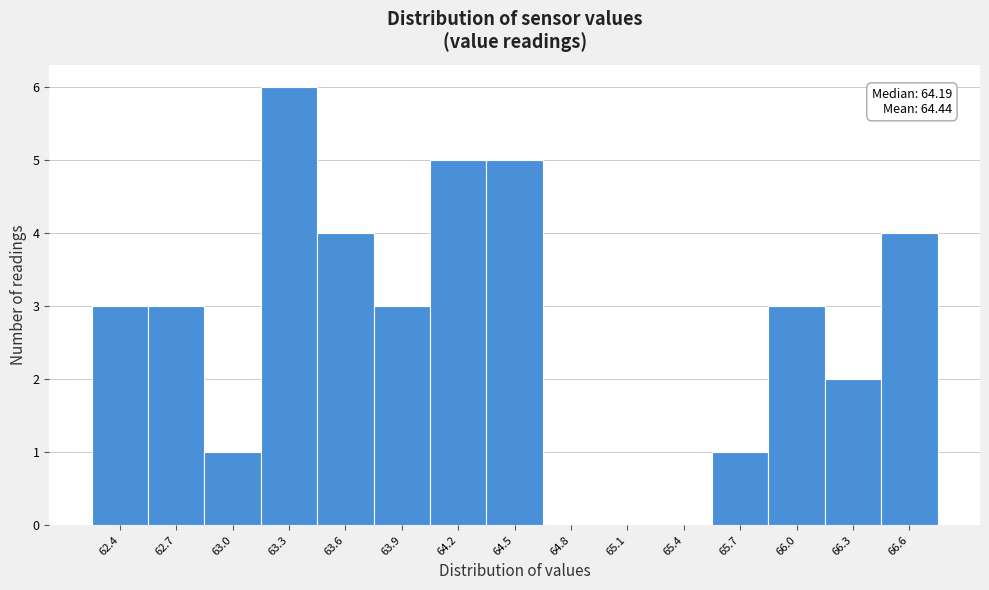

Reading left to right, what are all the values shown in this chart?

62.4=3	62.7=3	63.0=1	63.3=6	63.6=4	63.9=3	64.2=5	64.5=5	64.8=0	65.1=0	65.4=0	65.7=1	66.0=3	66.3=2	66.6=4